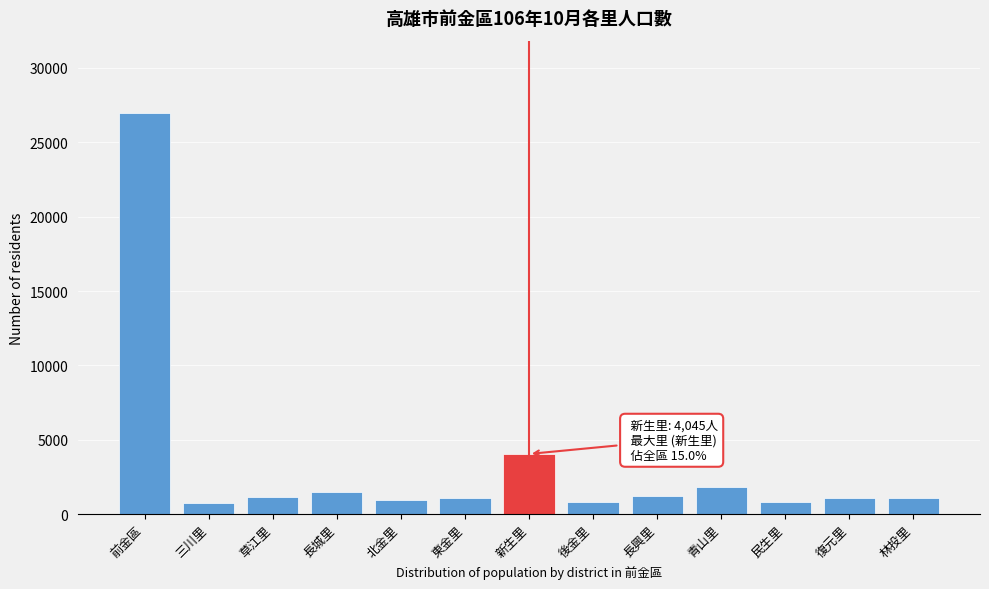

At which label is the value closest to 13870?

新生里